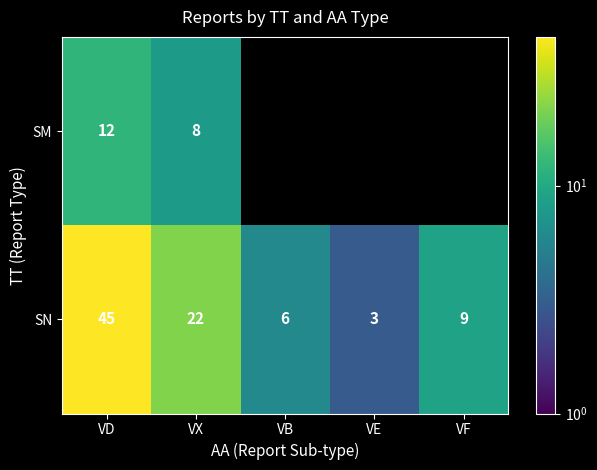

What is the maximum value for SN?

45